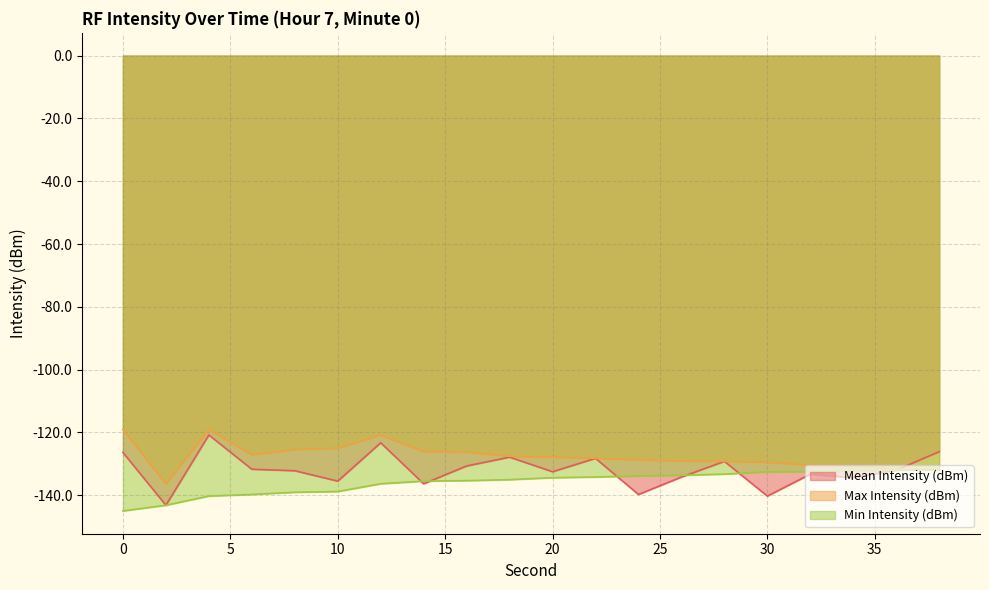

Which has a higher value, 10 or 14?

10